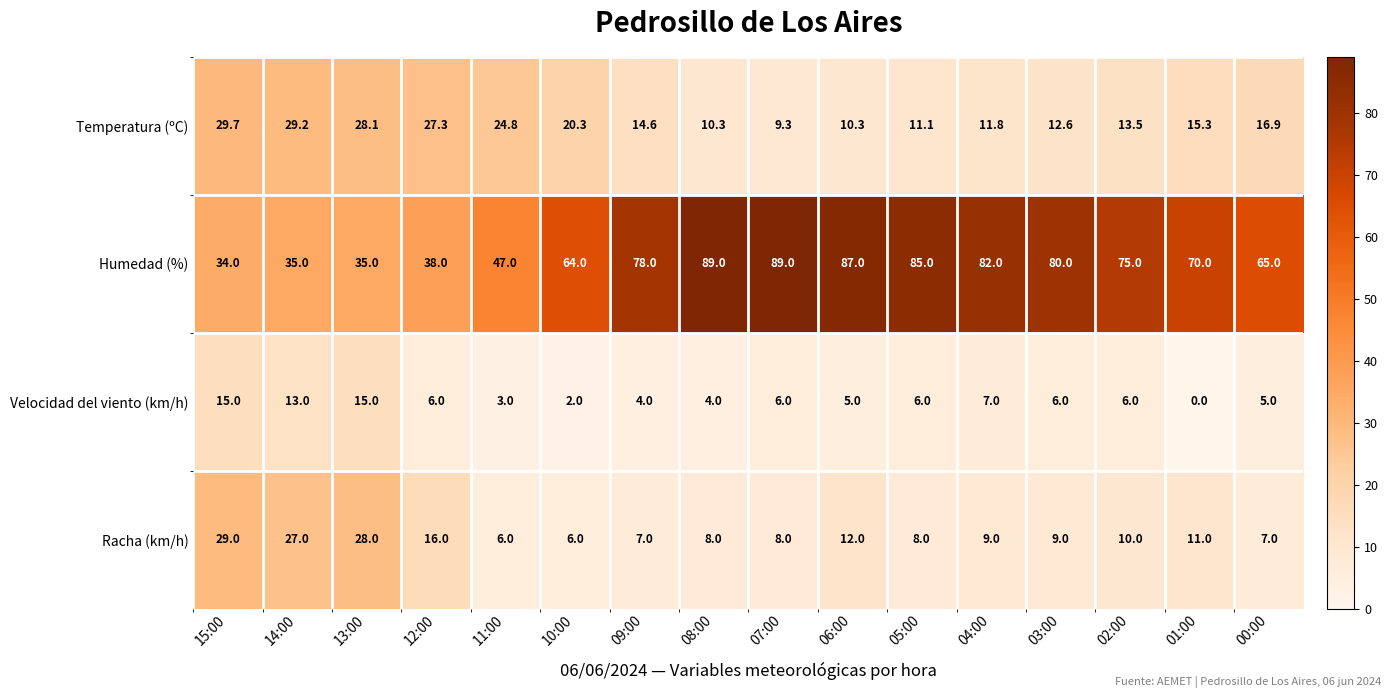

Between 06:00 and 04:00, which series saw the biggest shift?

Humedad (%)